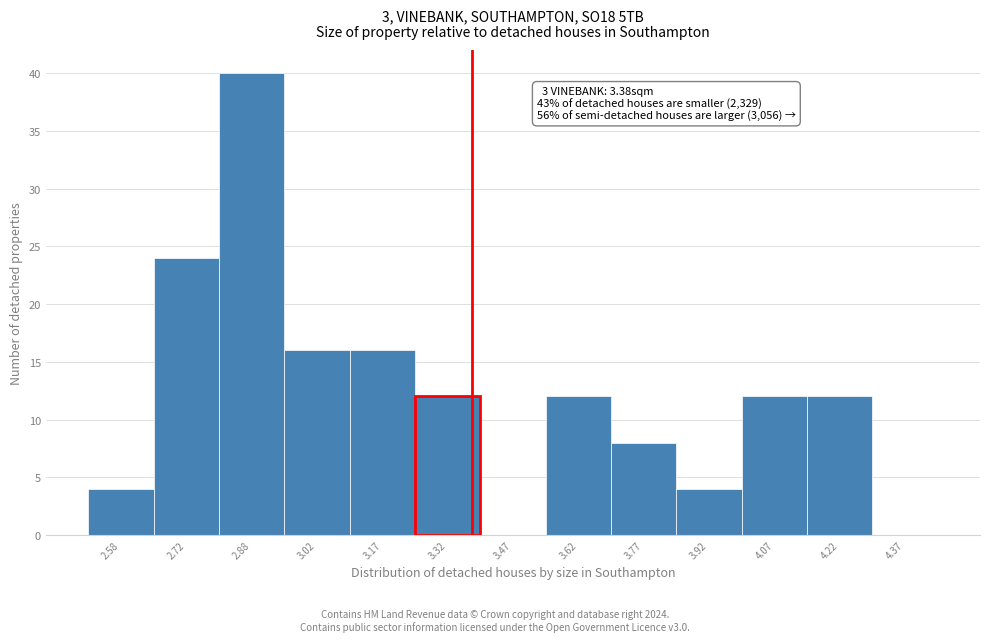

Which range on the x-axis has the tallest bar?

2.80 to 2.95